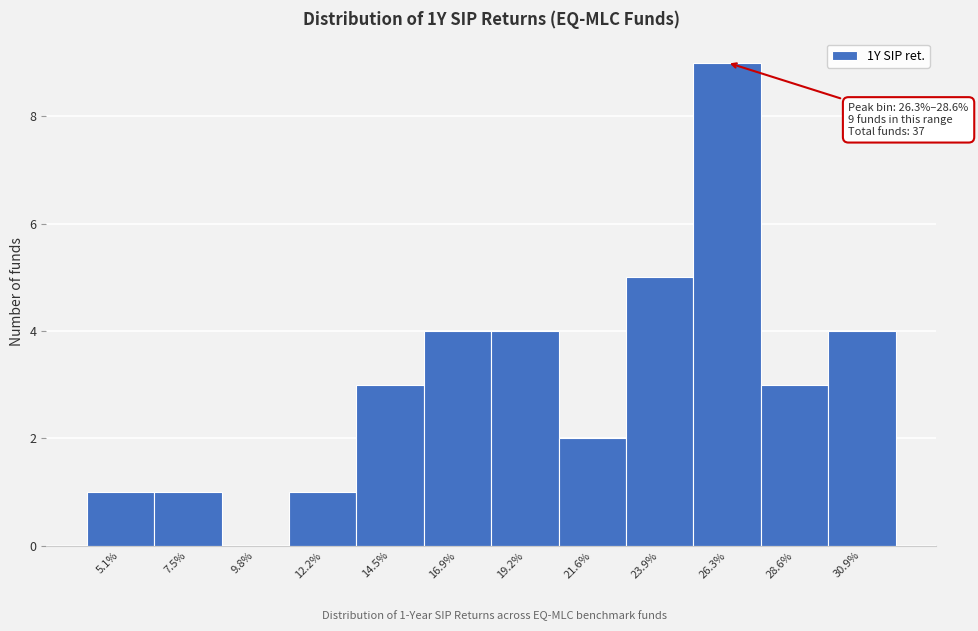

Reading left to right, list all the values displayed in this chart.

5.1%=1	7.5%=1	9.8%=0	12.2%=1	14.5%=3	16.9%=4	19.2%=4	21.6%=2	23.9%=5	26.3%=9	28.6%=3	30.9%=4